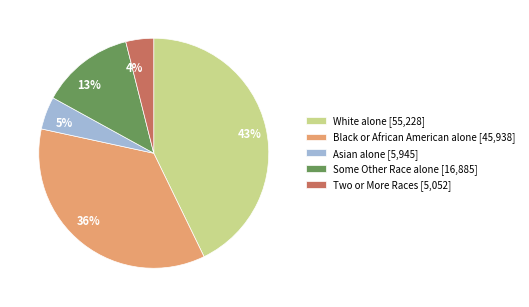

To the nearest percent, what portion does Two or More Races represent?

4%